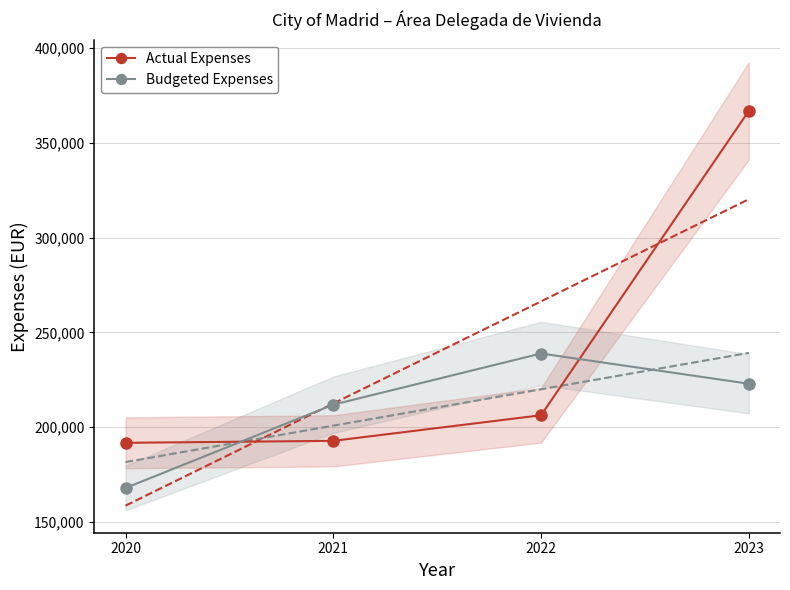

What is the lowest value of the Budgeted Expenses series?

167966.0